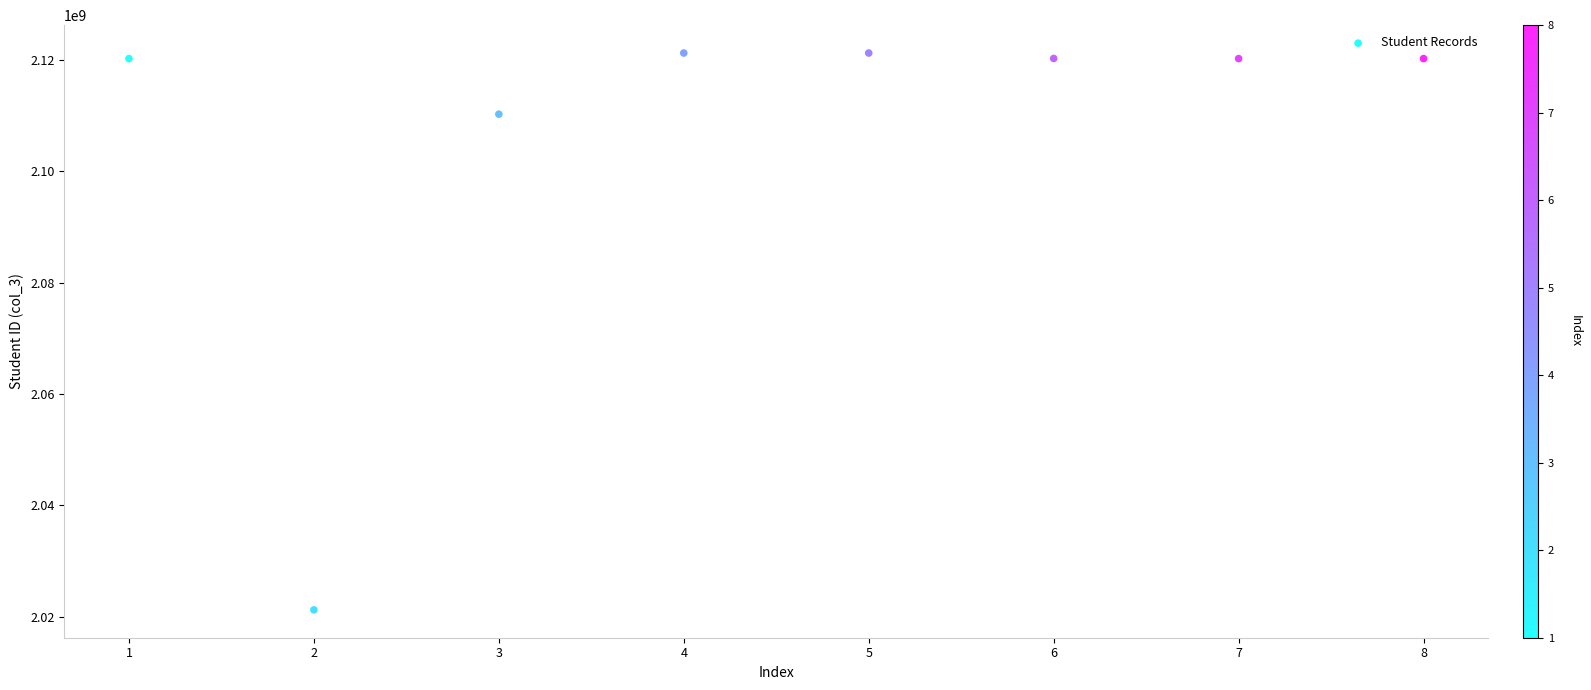

What is the average Y value?

2106846005